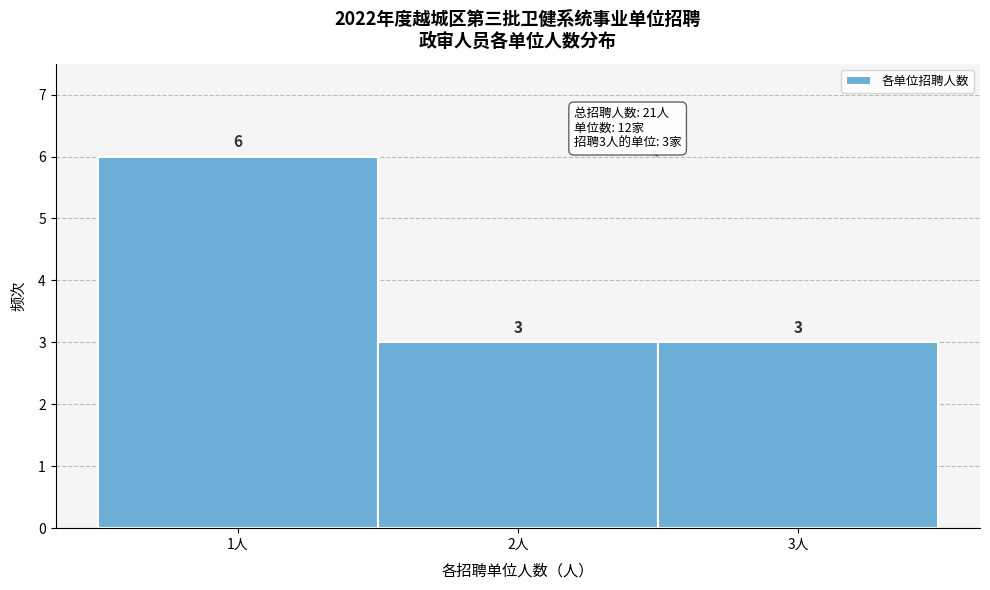

Over which range of the x-axis is the bar tallest?

0.5 to 1.5